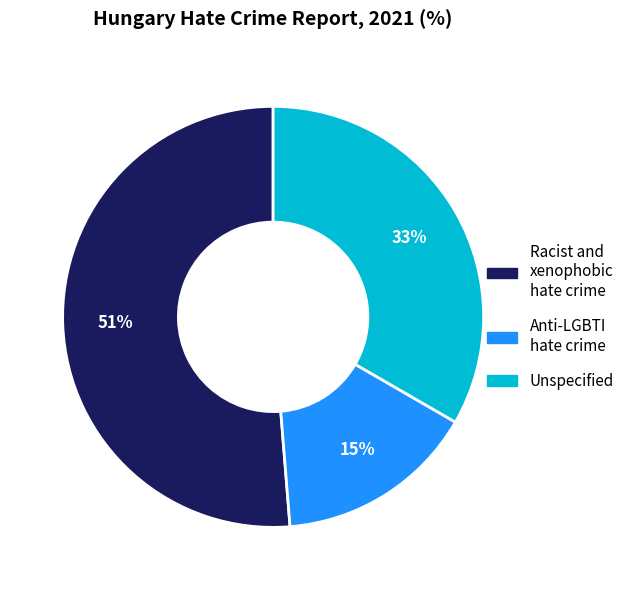

How many slices are in this pie chart?

3